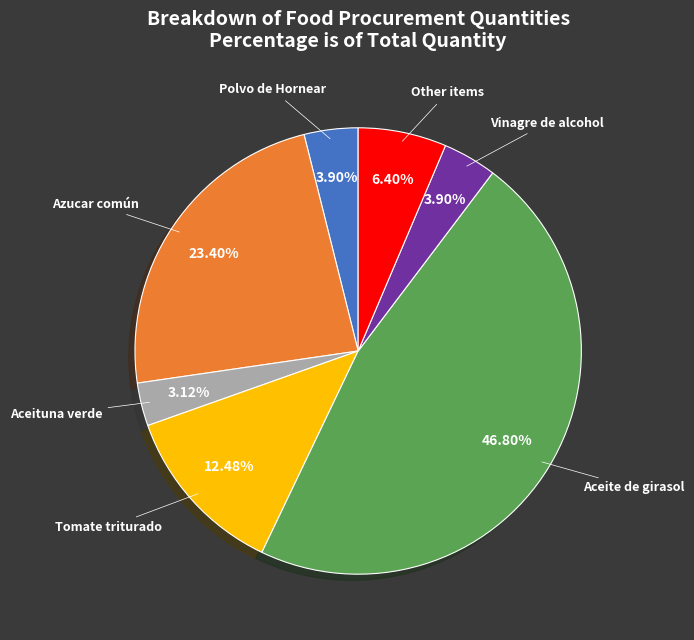

Count the number of slices in the pie.

7